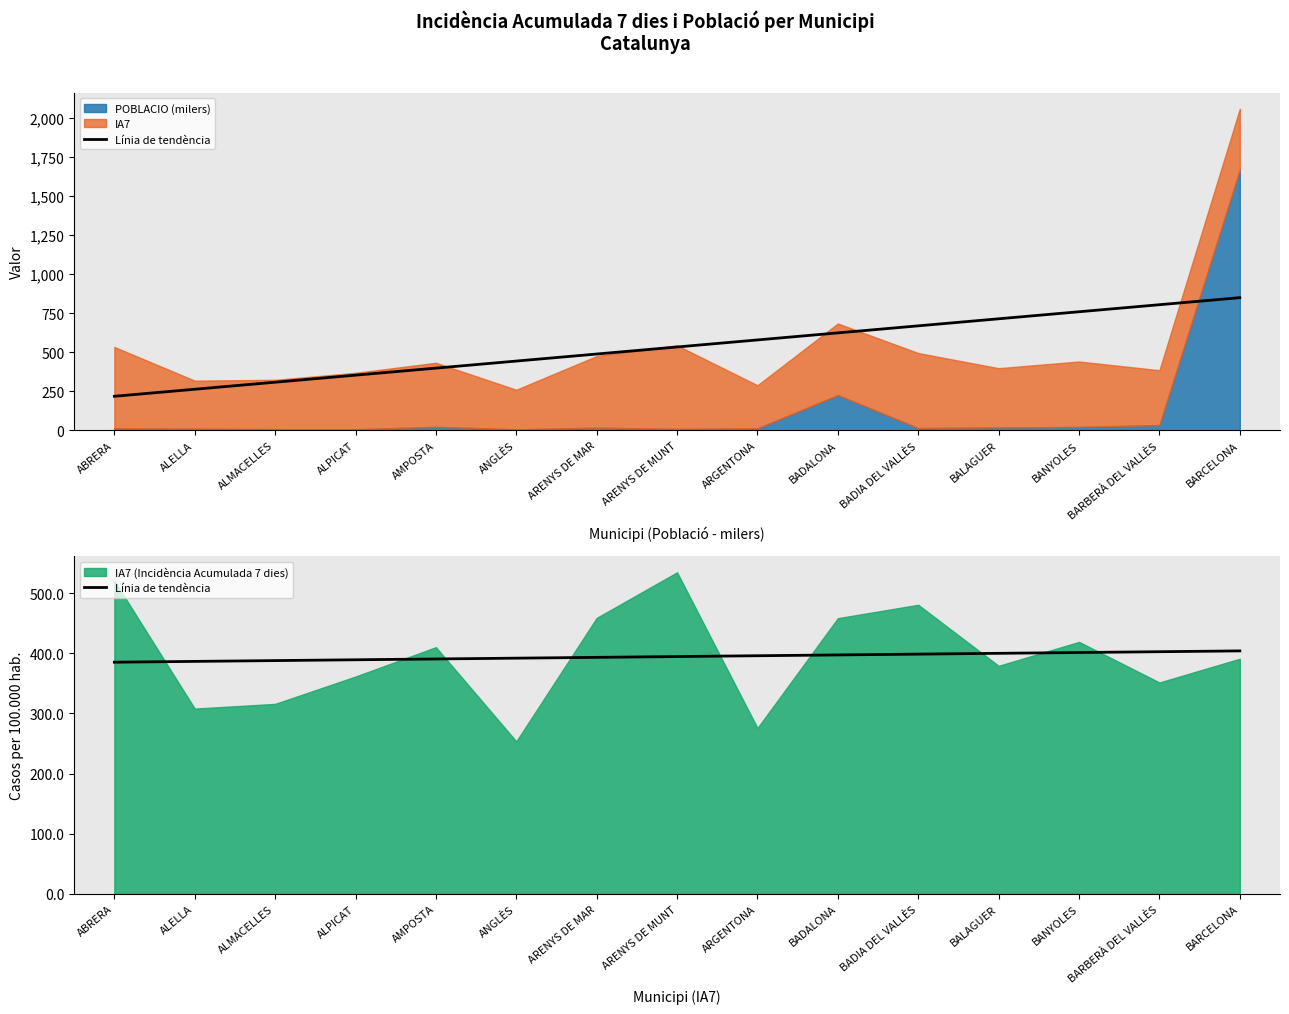

Which has a higher value, BARBERÀ DEL VALLÈS or ALPICAT?

BARBERÀ DEL VALLÈS